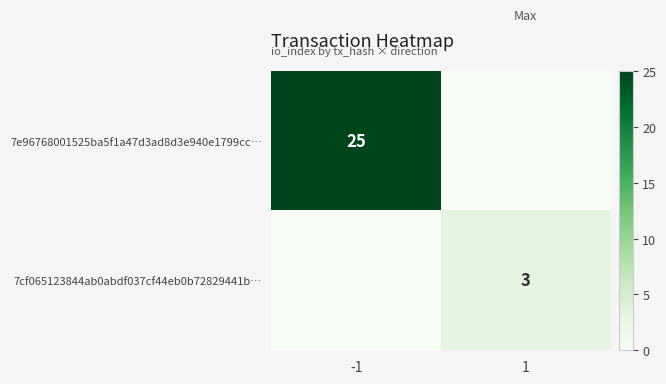

Which has a higher value, -1 or 1?

-1